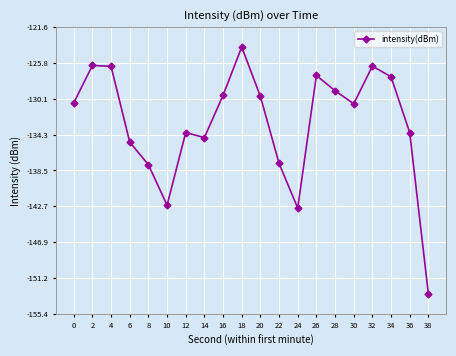

The value at 36 is -189.8. True or false?

False